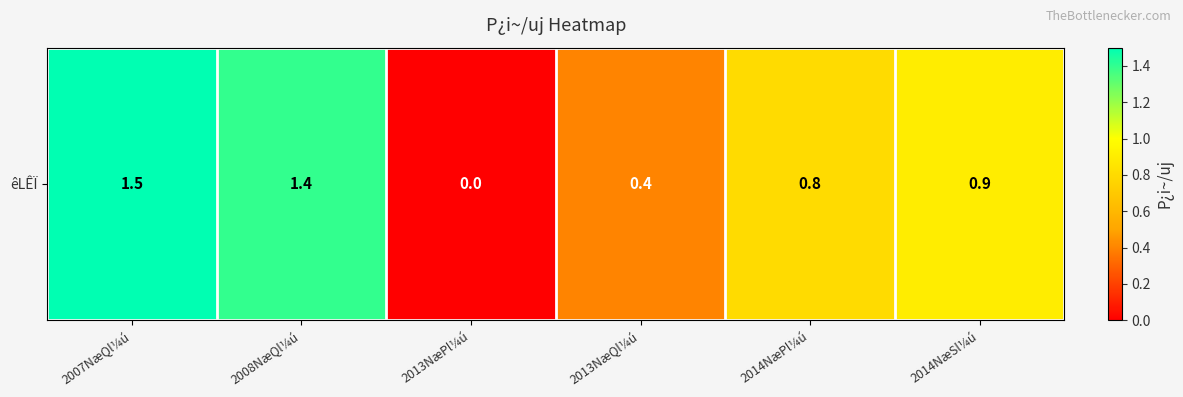

True or false: the data shows 0.9 at 2014NæSl¼ú.

True